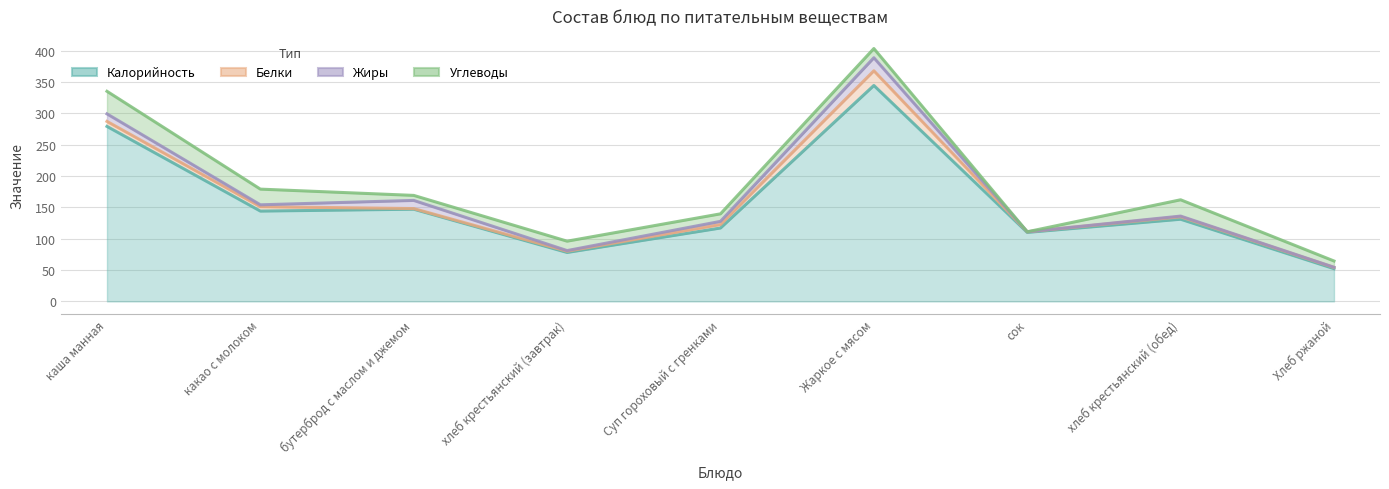

Does the chart have visible grid lines?

Yes